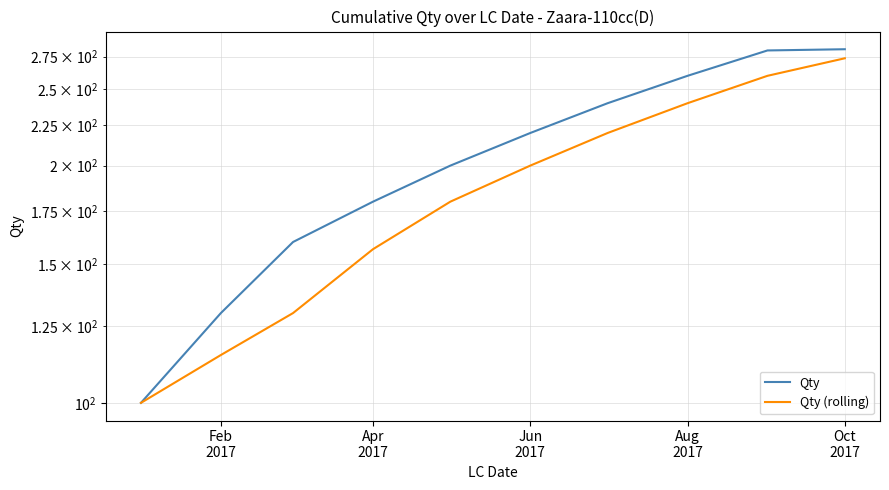

Is the value of Qty (rolling) at 8 greater than the value of Qty at 7?

No